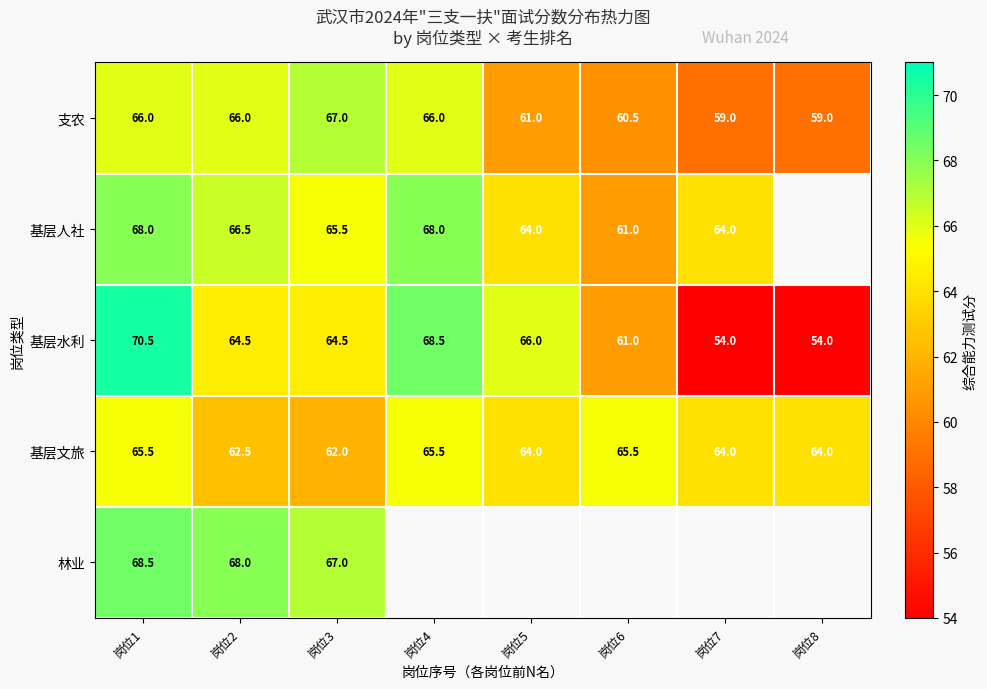

Is the value of 基层水利 at 岗位4 greater than the value of 基层文旅 at 岗位8?

Yes